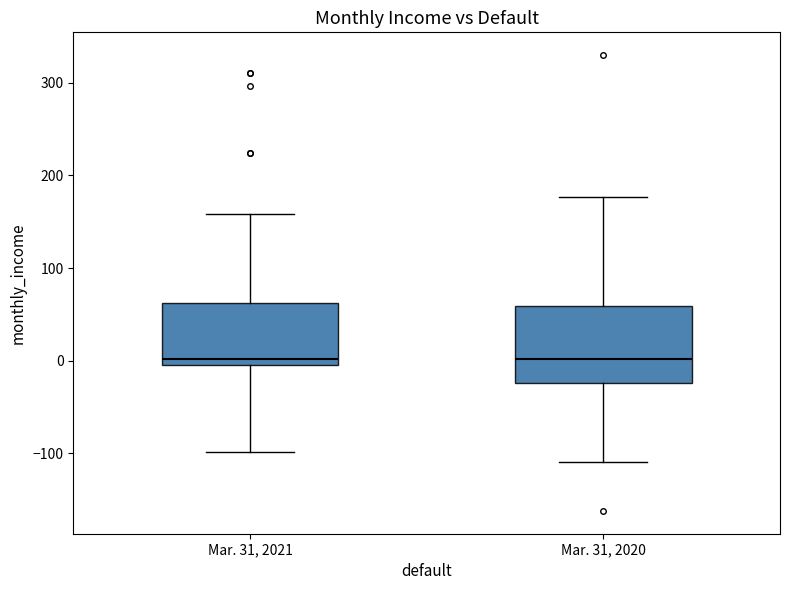

Comparing the boxes themselves (not the whiskers), which one is the tallest?

Mar. 31, 2020